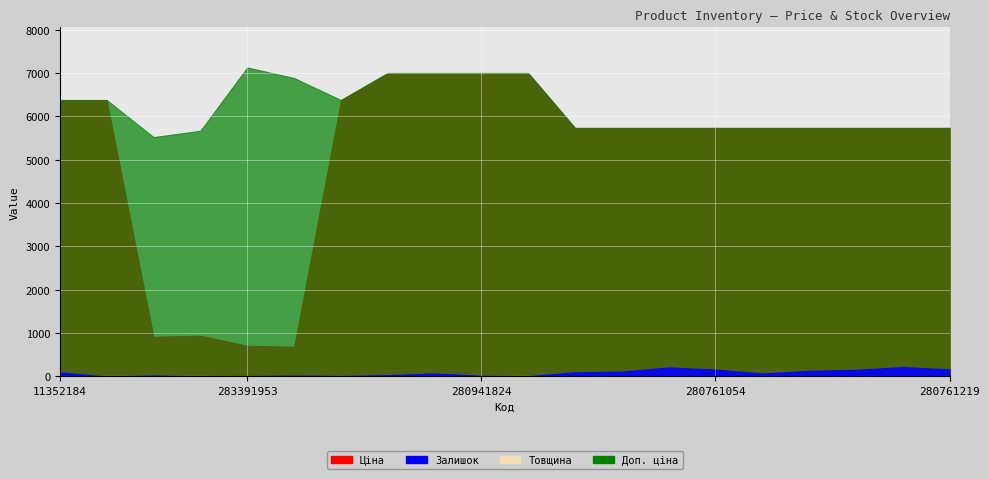

True or false: Доп. ціна and Ціна intersect in this chart.

False